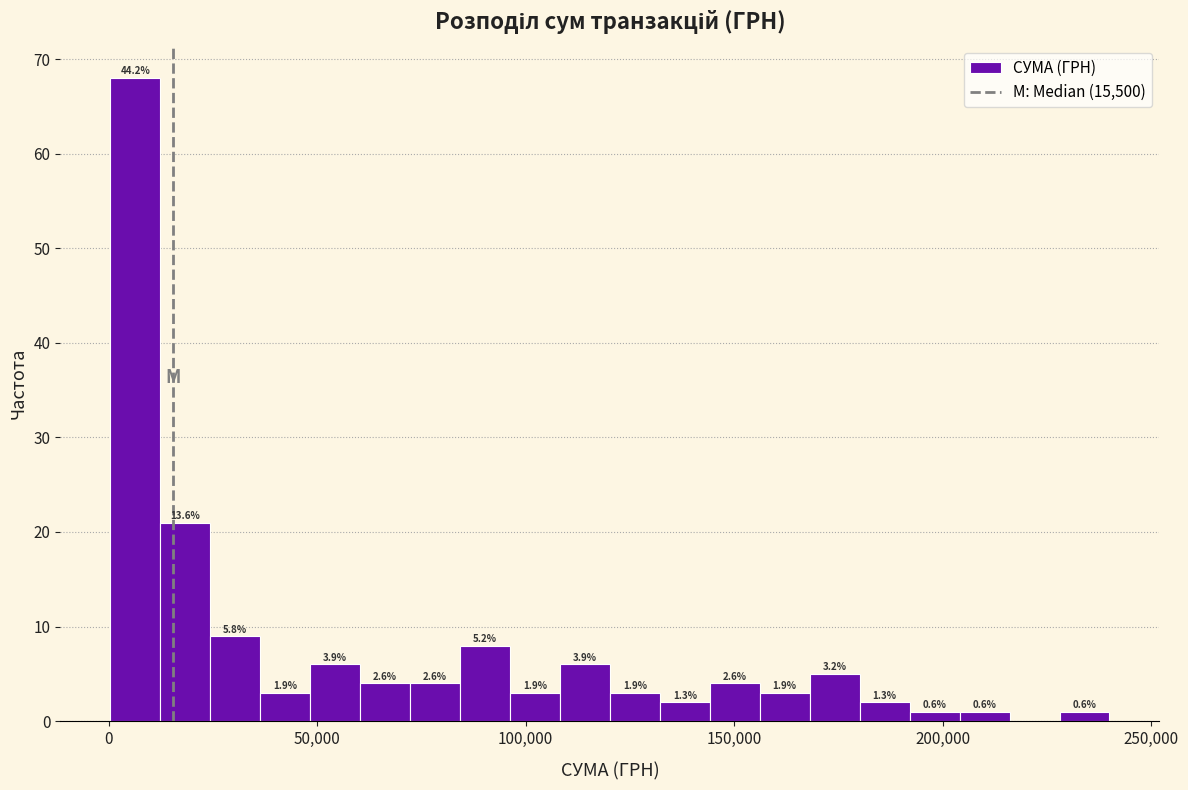

Around what value on the x-axis is the tallest bar? Give the approximate position of its centre, as read against the axis.

5000